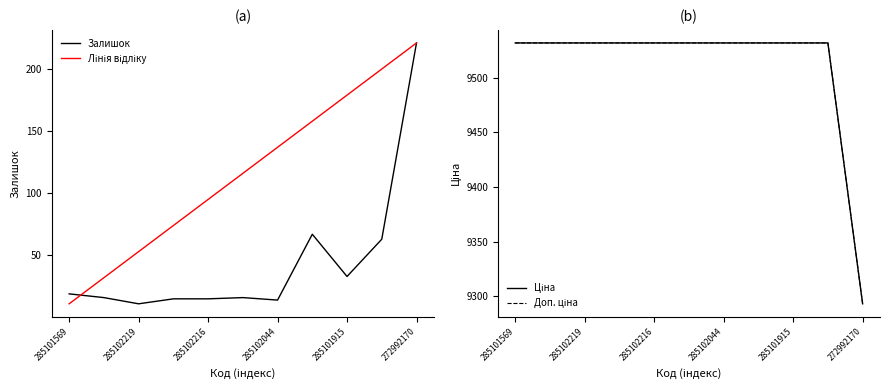

Which category has the lowest value in the Залишок series?

285102219